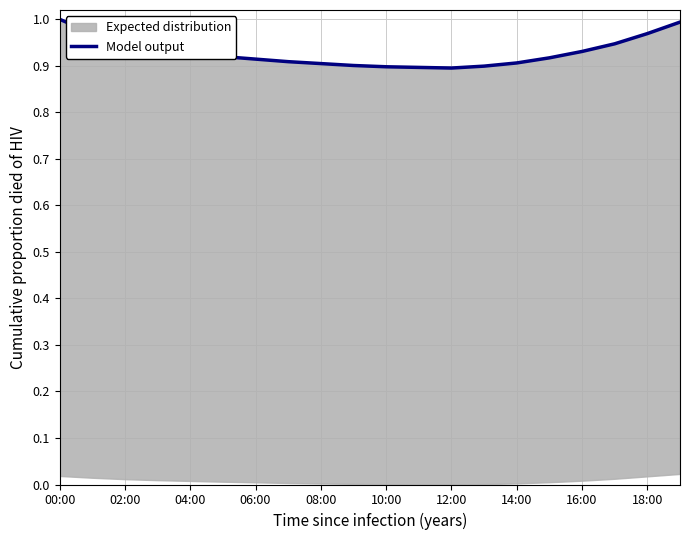

True or false: the data shows 1.5 at 02:00.

False